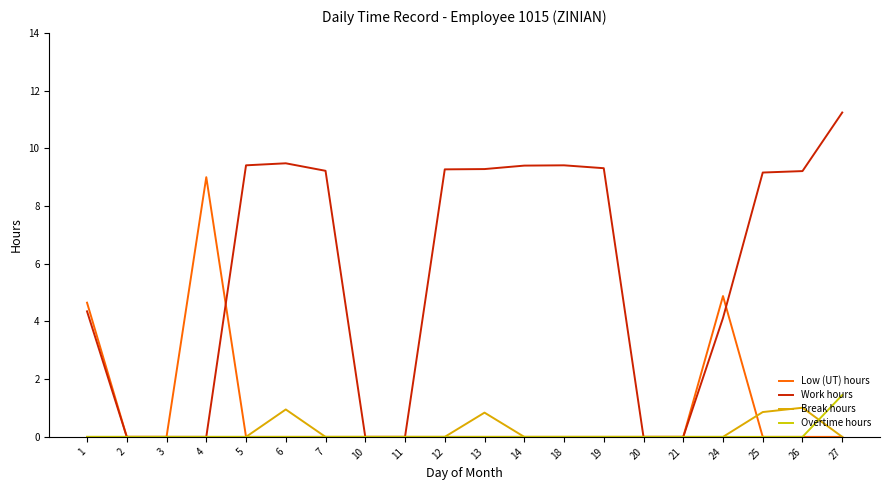

List the labels in order of Work hours value, largest first.

27, 6, 5, 18, 14, 19, 13, 12, 7, 26, 25, 1, 24, 2, 3, 4, 10, 11, 20, 21